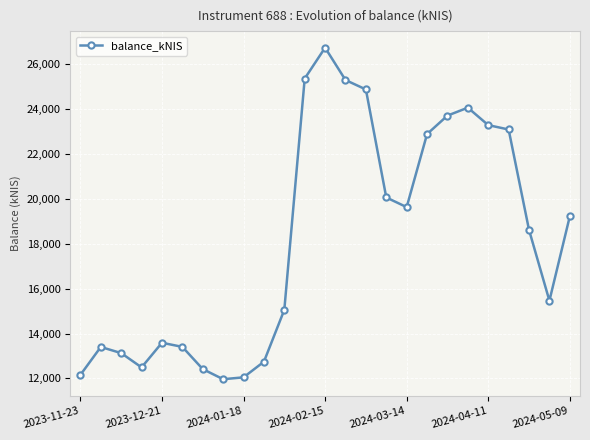

What is the smallest value displayed?

11964.3